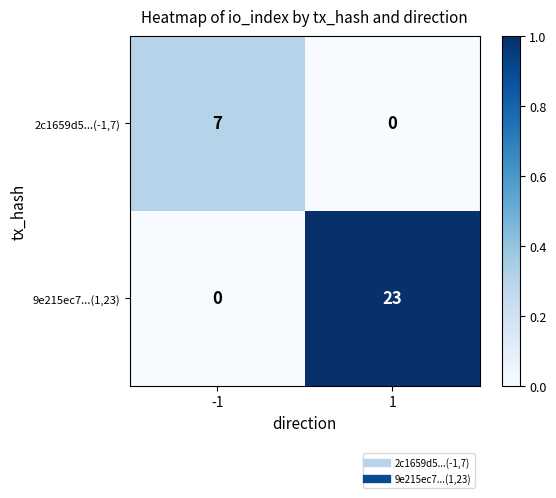

Reading left to right, transcribe all the data shown in this chart.

2c1659d5...(-1,7): -1=7	1=0
9e215ec7...(1,23): -1=0	1=23